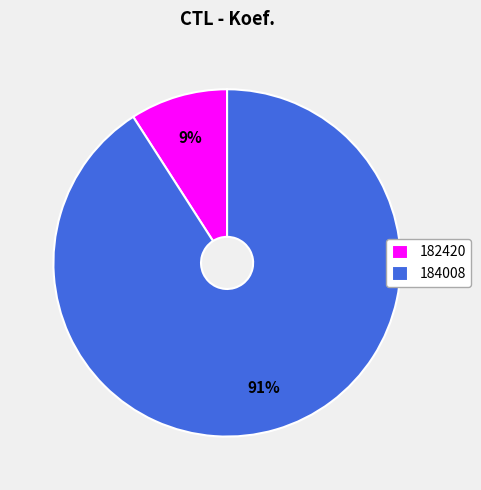

What percentage is the 184008 slice, to the nearest percent?

91%